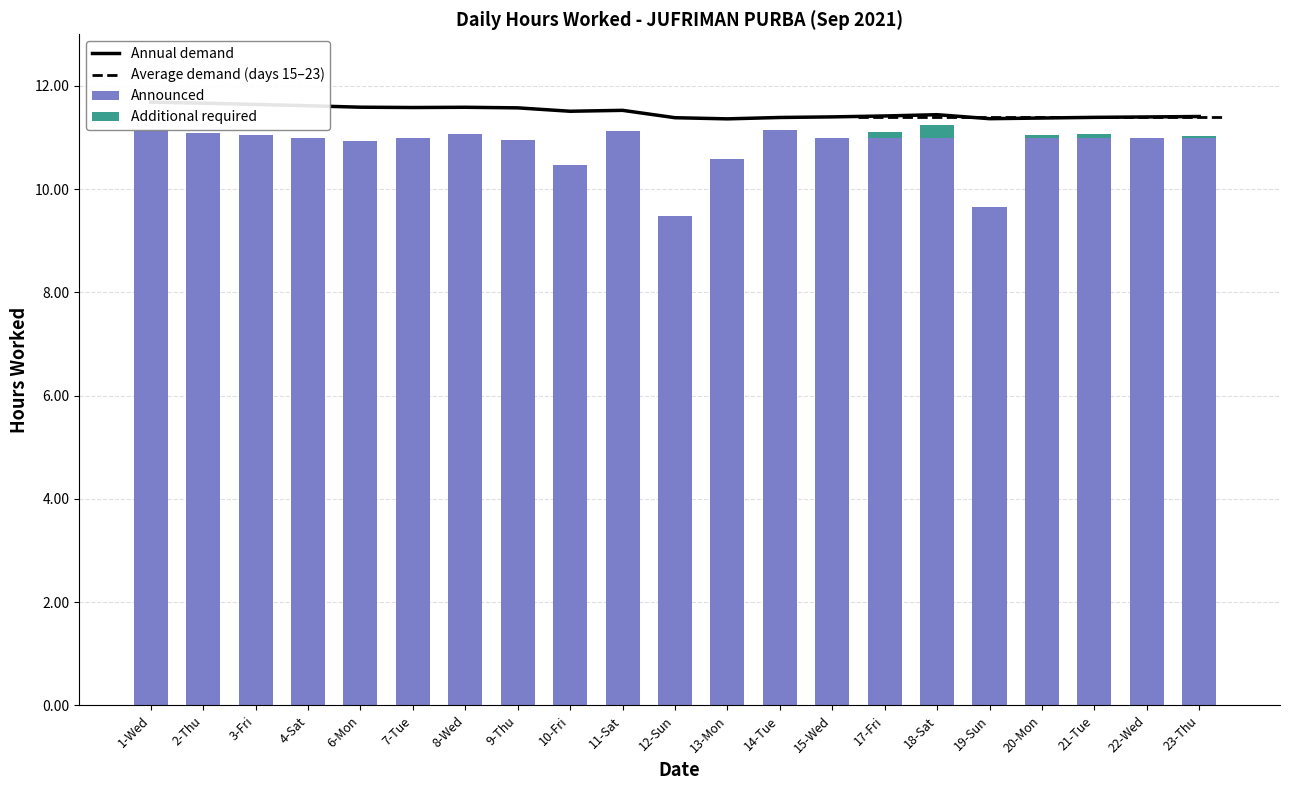

Is it true that Additional required equals 0.0 at 14-Tue?

True